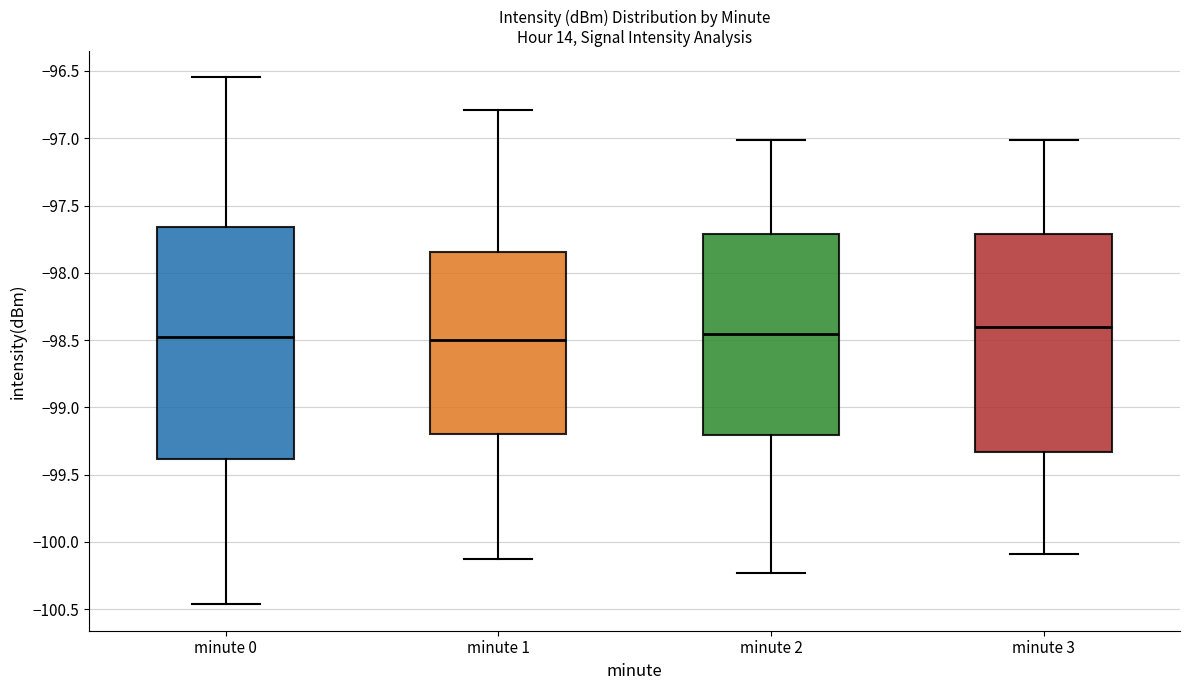

Where does the lower whisker of the box for minute 0 end on the y-axis? The values are not printed on the chart, so give them approximately, as read against the axis.

-100.45